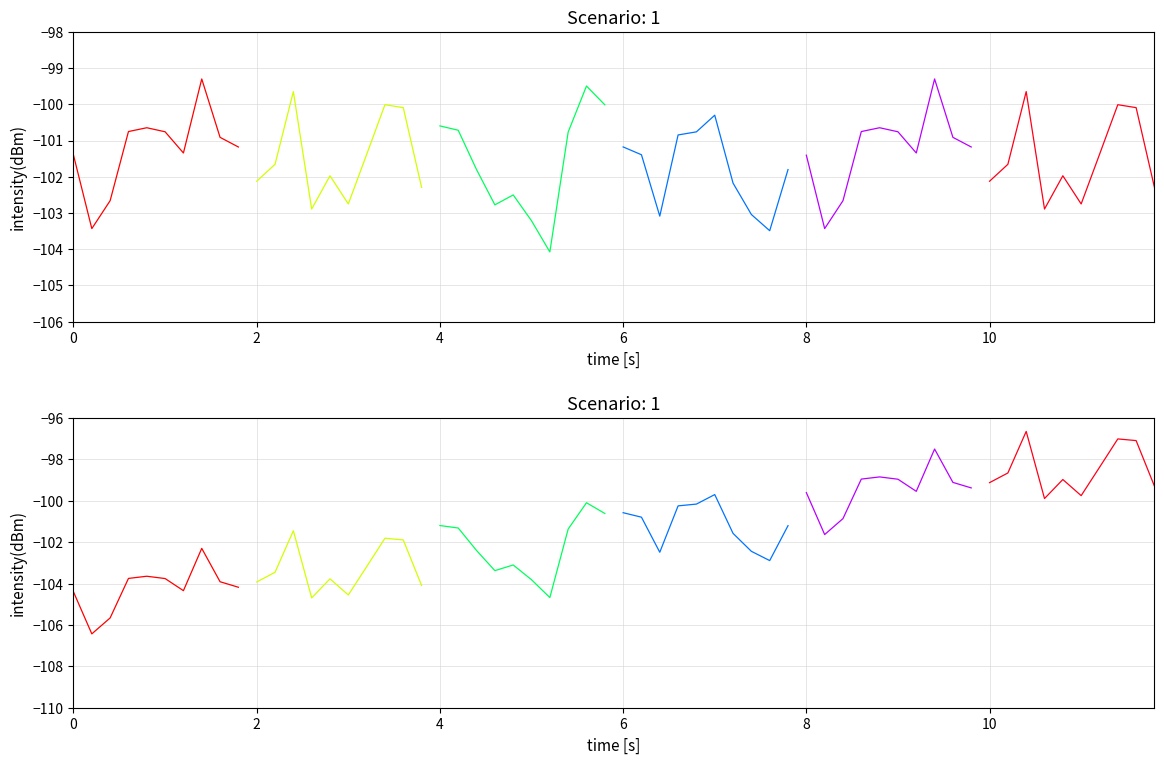

Which series has the largest range (max minus min)?

segment_2